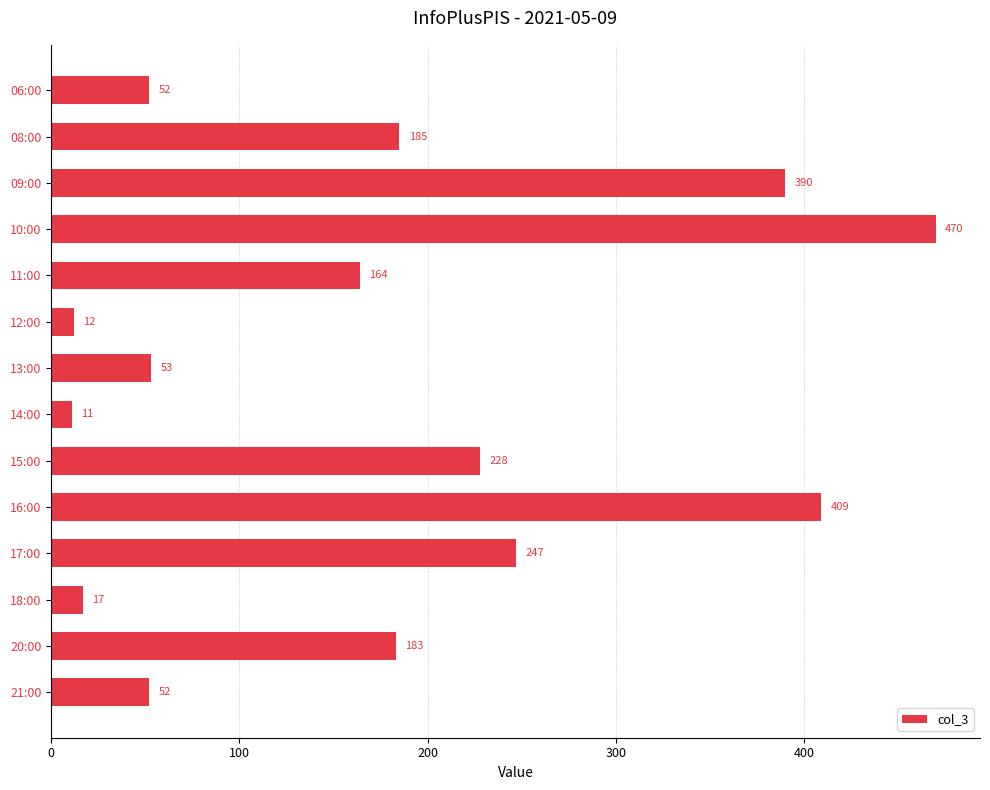

At which category does the chart reach its minimum across all series?

14:00